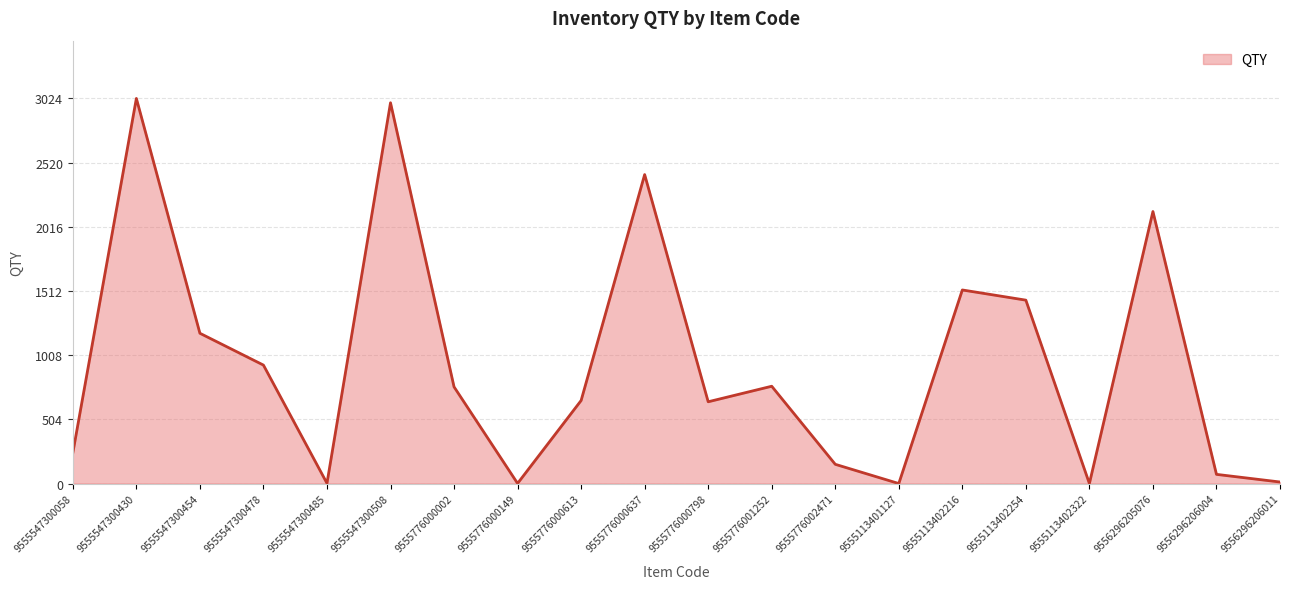

Where is the first local minimum?

9555547300485